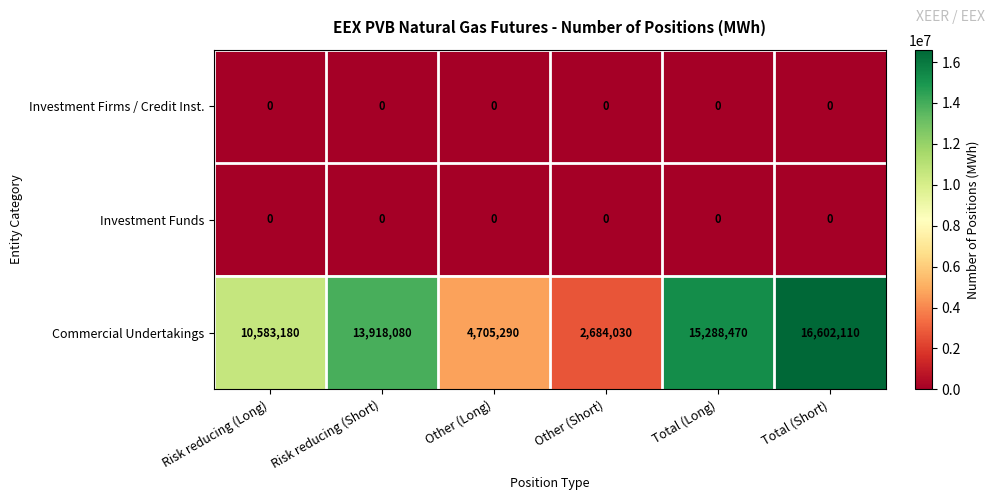

Reading left to right, what are all the values shown in this chart?

Investment Firms / Credit Inst.: 0	0	0	0	0	0
Investment Funds: 0	0	0	0	0	0
Commercial Undertakings: 10583180	13918080	4705290	2684030	15288470	16602110